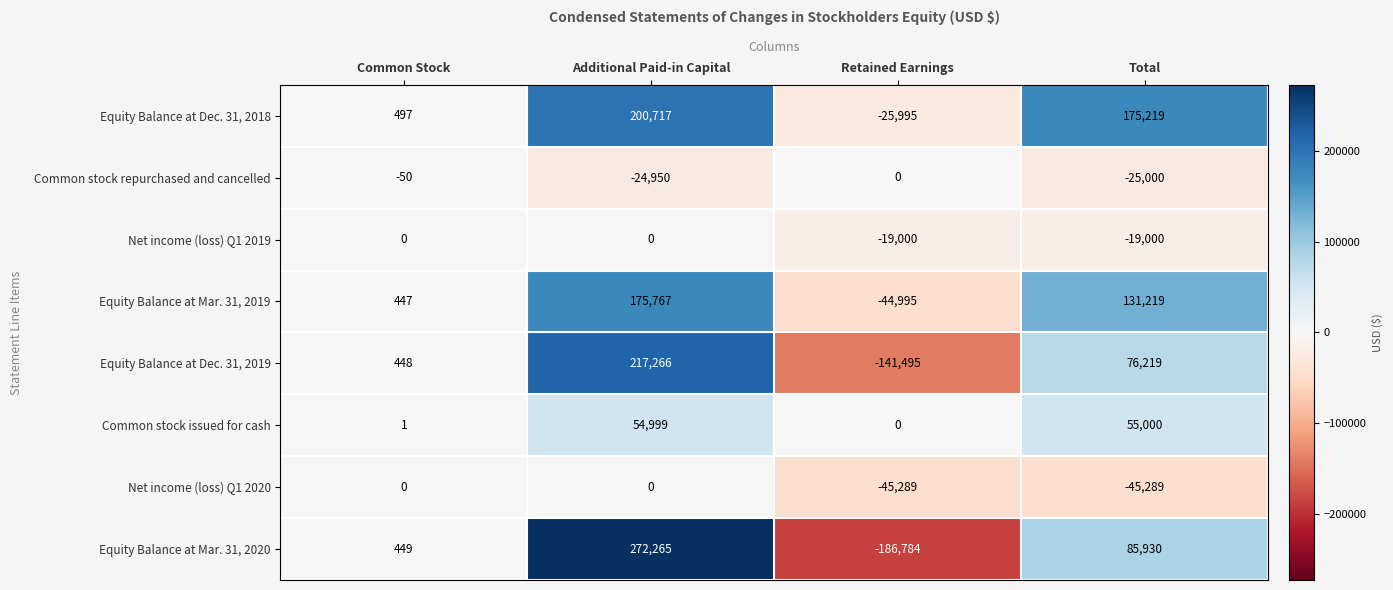

Which series has the largest range (max minus min)?

Equity Balance at Mar. 31, 2020